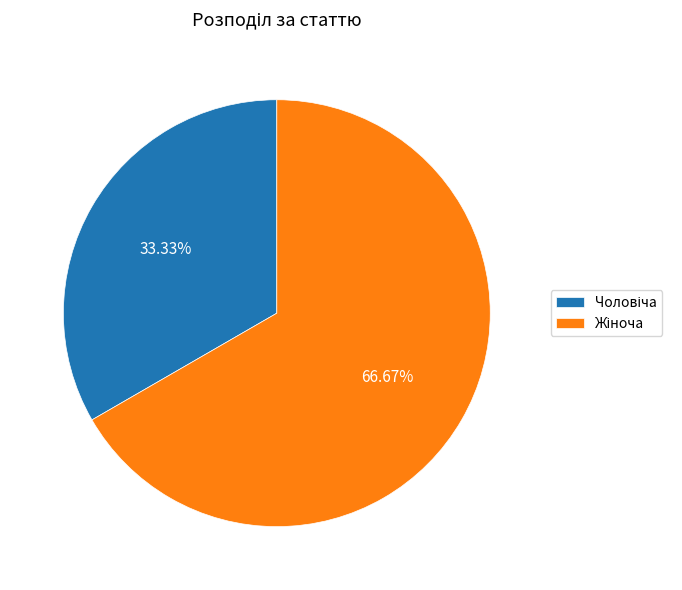

Is there any slice that represents more than half of the pie?

Yes